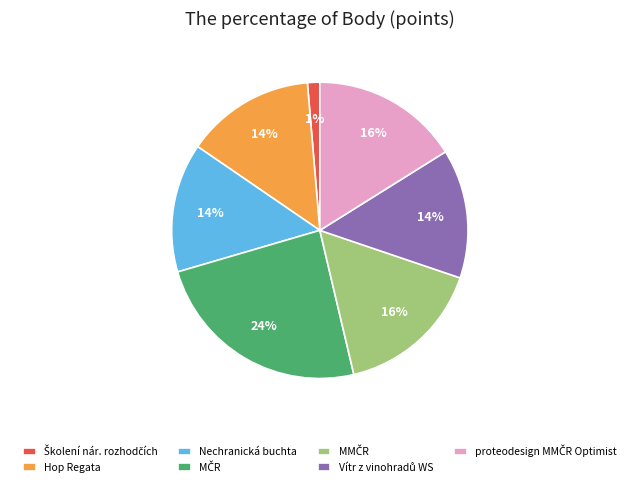

Is there a majority slice in this chart?

No